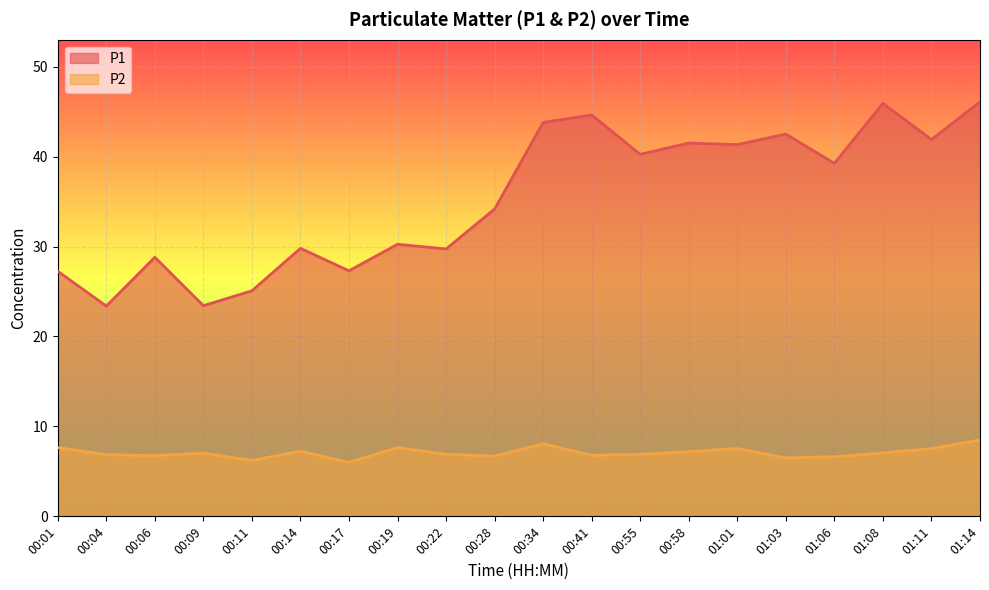

Where is the first local minimum for P1?

00:04